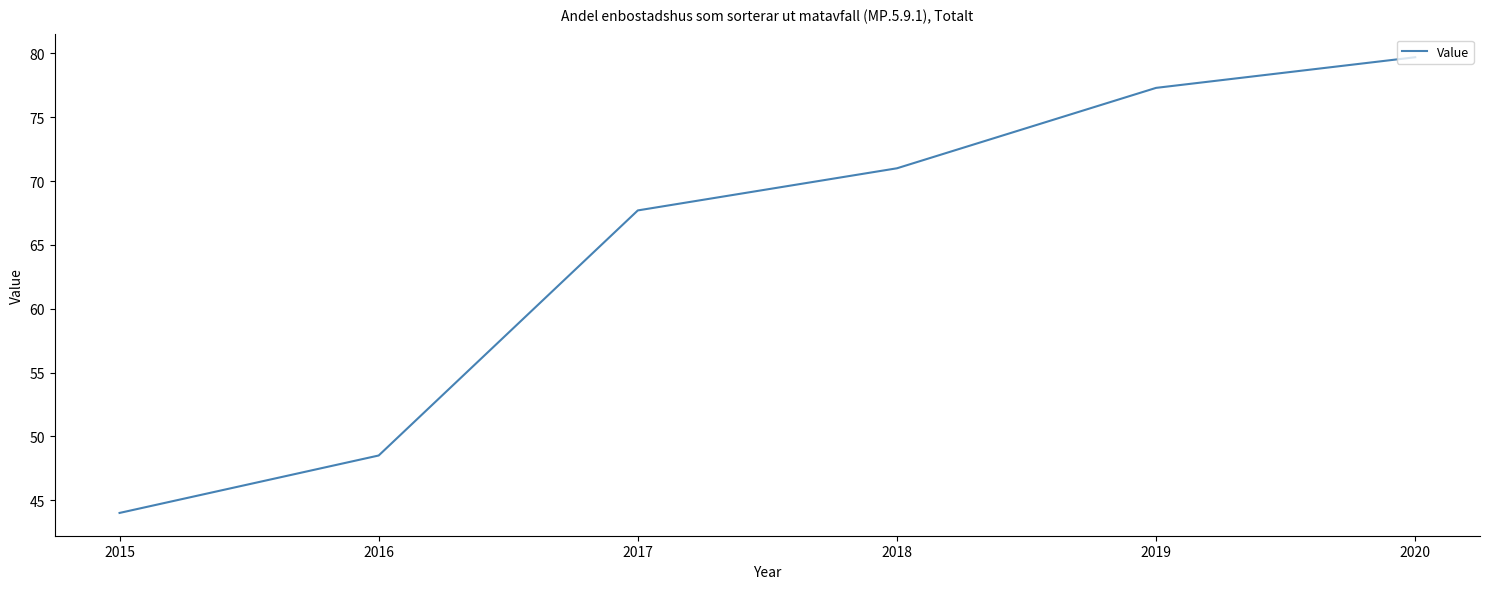

How many values are below 71?

3